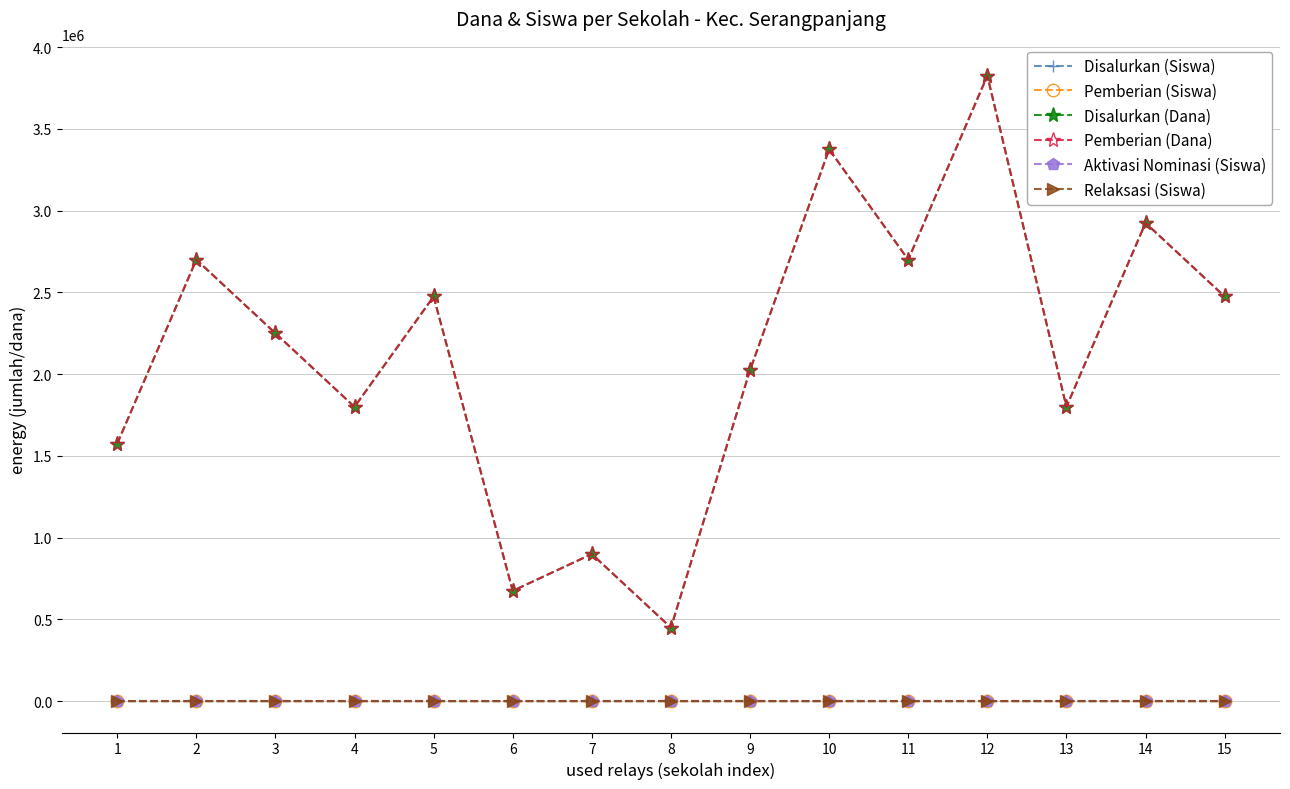

Does the chart have visible grid lines?

Yes